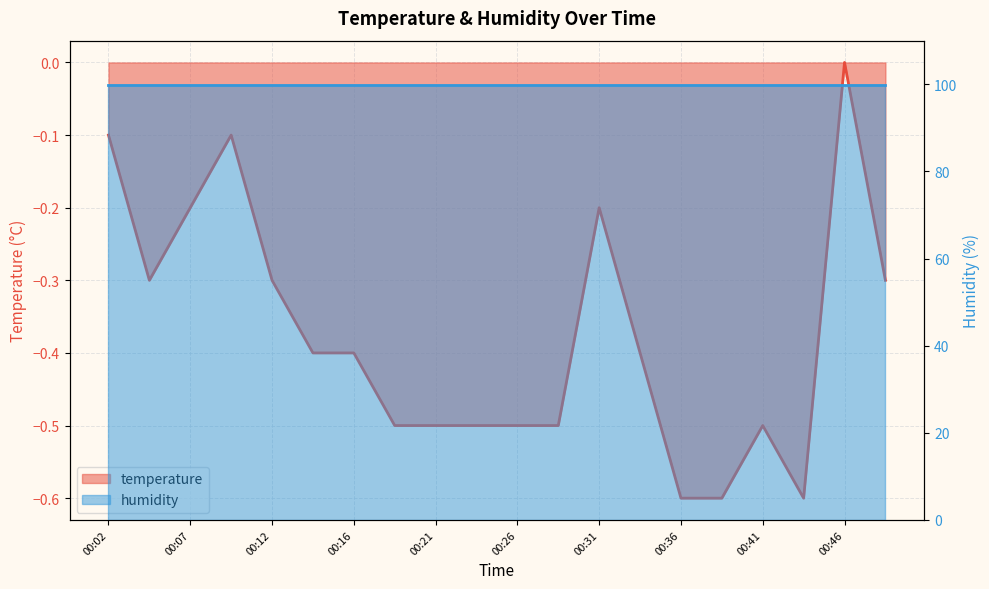

Reading right to left, transcribe all the data shown in this chart.

-0.3	0.0	-0.6	-0.5	-0.6	-0.6	-0.4	-0.2	-0.5	-0.5	-0.5	-0.5	-0.5	-0.4	-0.4	-0.3	-0.1	-0.2	-0.3	-0.1